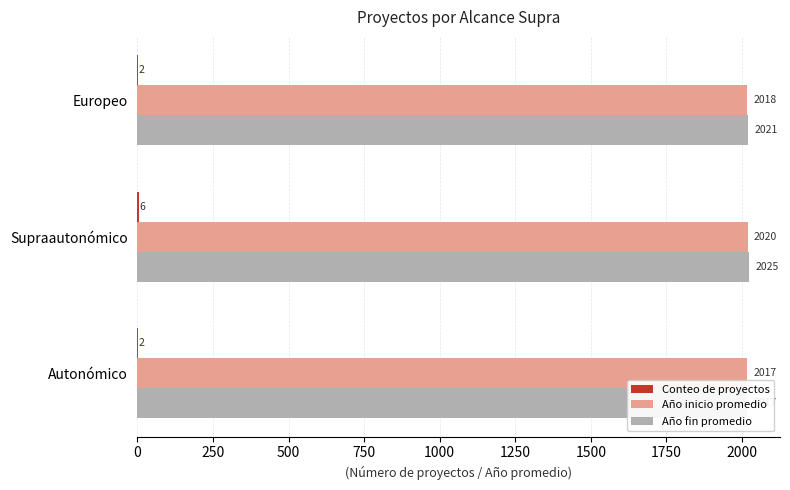

How many categories are shown in the chart?

3